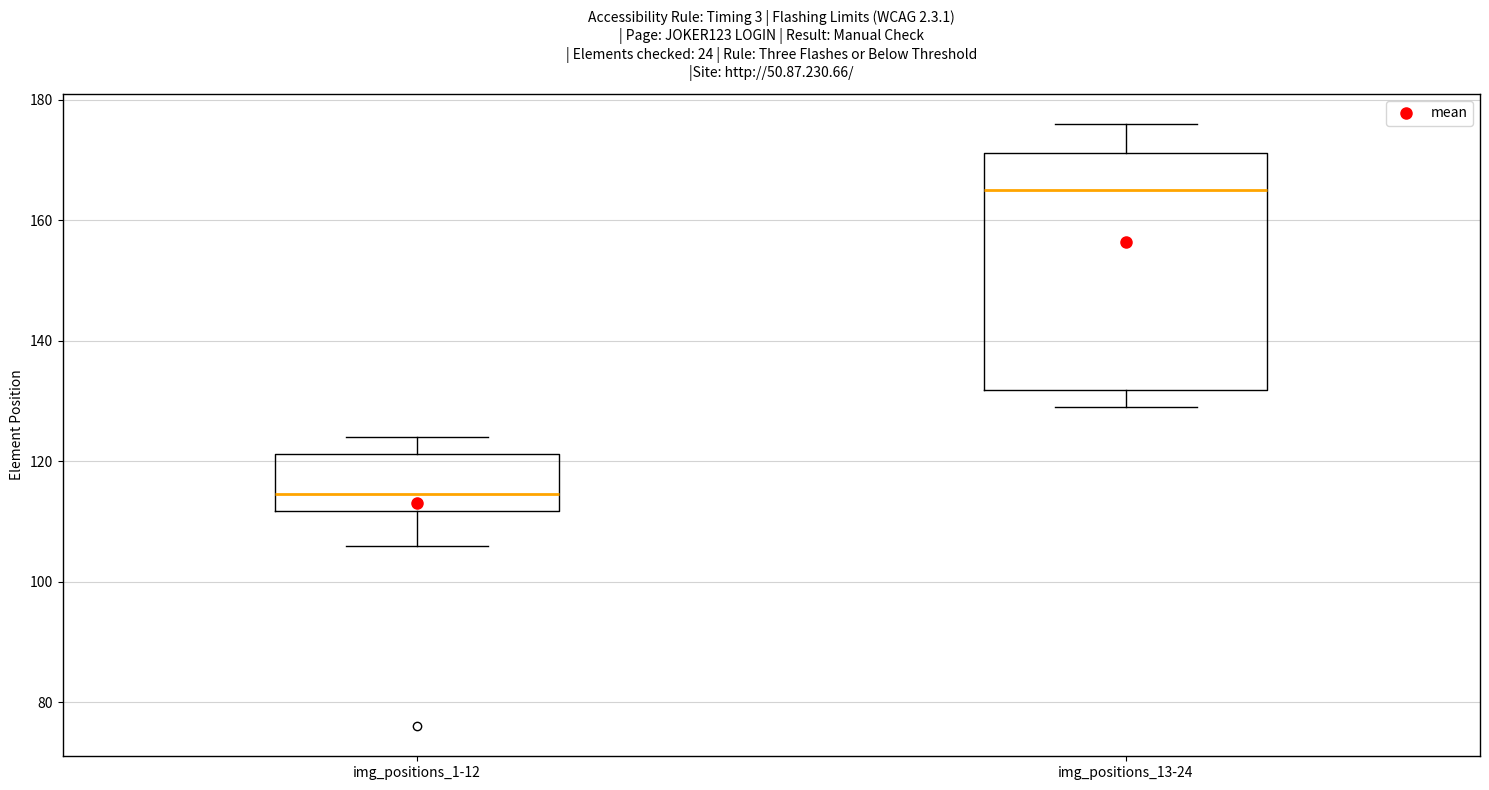

Reading left to right, read every box against the y-axis: the position of its median line, the range the box covers, and the ends of its whiskers. The values are not printed on the chart, so give them approximately, as read against the axis.

img_positions_1-12: median 114, box 112 to 122, whiskers 106 to 124
img_positions_13-24: median 166, box 132 to 172, whiskers 130 to 176